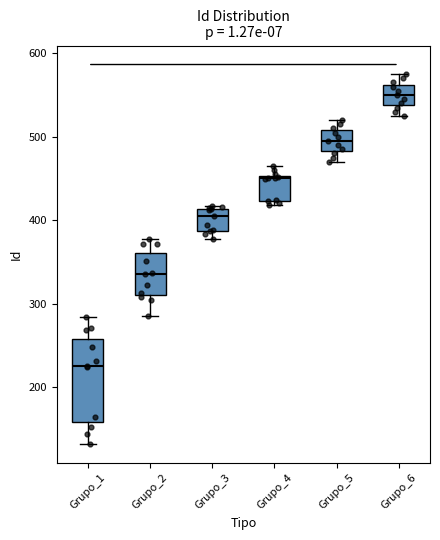

Reading left to right, read every box against the y-axis: the position of its median line, the range the box covers, and the ends of its whiskers. The values are not printed on the chart, so give them approximately, as read against the axis.

Grupo_1: median 230, box 160 to 260, whiskers 130 to 280
Grupo_2: median 340, box 310 to 360, whiskers 290 to 380
Grupo_3: median 410 (just below the box's upper edge), box 390 to 410, whiskers 380 to 420
Grupo_4: median 450 (just below the box's upper edge), box 420 to 450, whiskers 420 (just below the box's lower edge) to 470
Grupo_5: median 500, box 480 to 510, whiskers 470 to 520
Grupo_6: median 550, box 540 to 560, whiskers 530 to 580